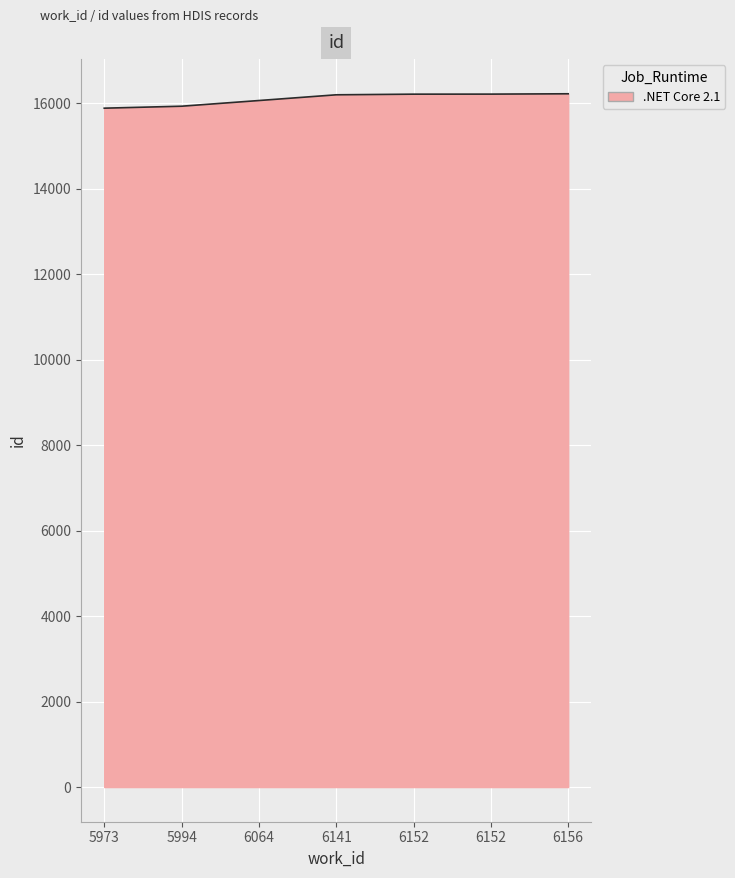

What is the difference between the values at 5994 and 6064?

133